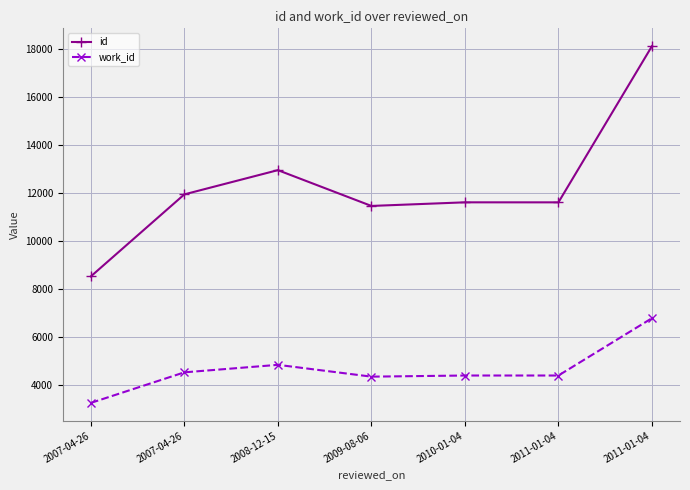

What is the difference between the maximum and second lowest values in the id series?

6642